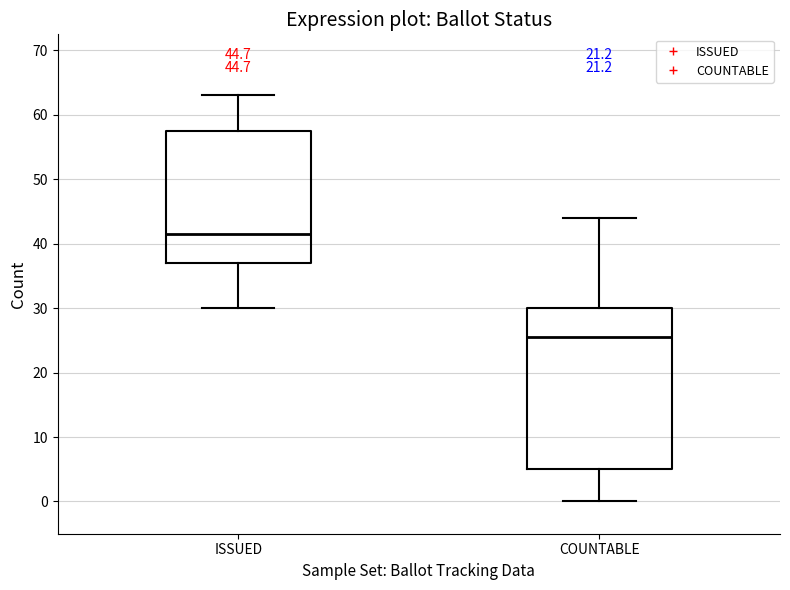

Which box has the highest median line?

ISSUED